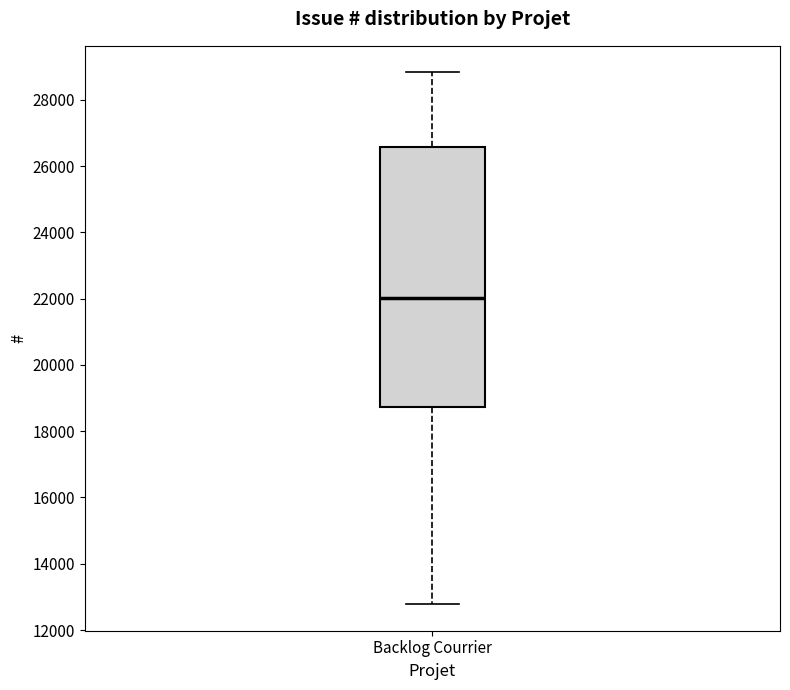

Transcribe this box plot: give where the median line is, the range the box spans, and where the two whiskers end, as read against the y-axis. The values are not printed on the chart, so give them approximately, as read against the axis.

median 22000, box 18800 to 26600, whiskers 12800 to 28800